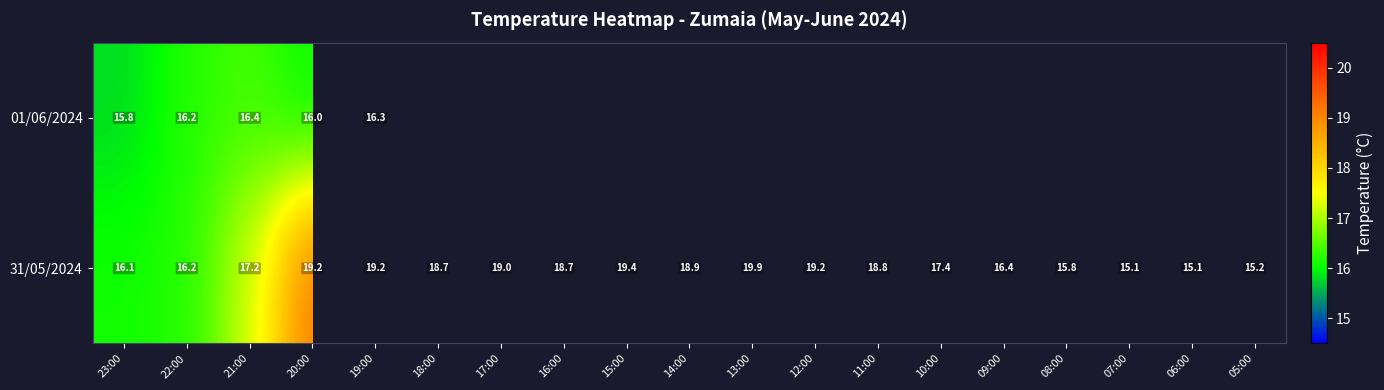

What is the smallest value displayed?

15.1